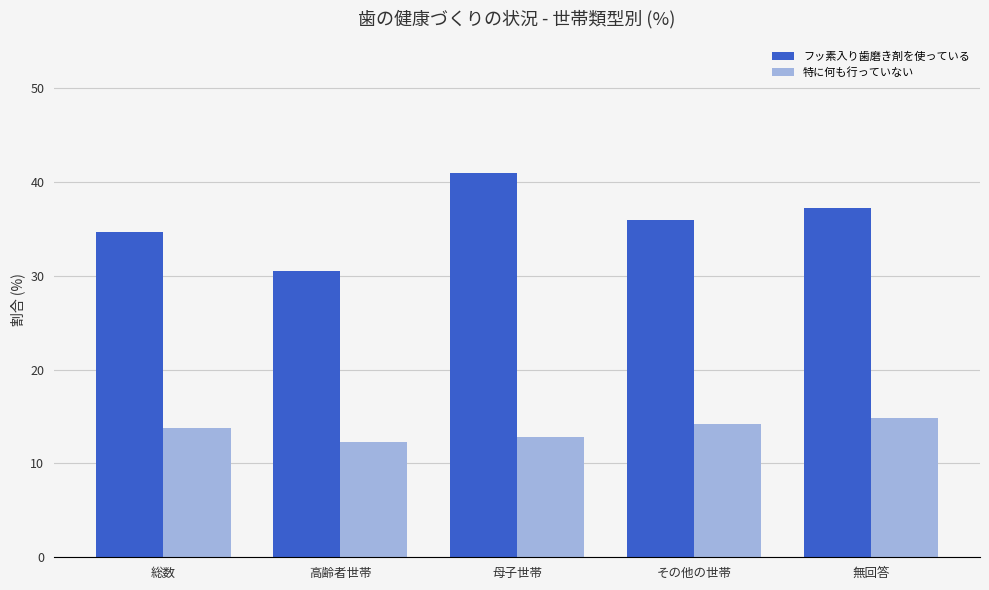

What value does the フッ素入り歯磨き剤を使っている series have at 高齢者世帯?

30.5